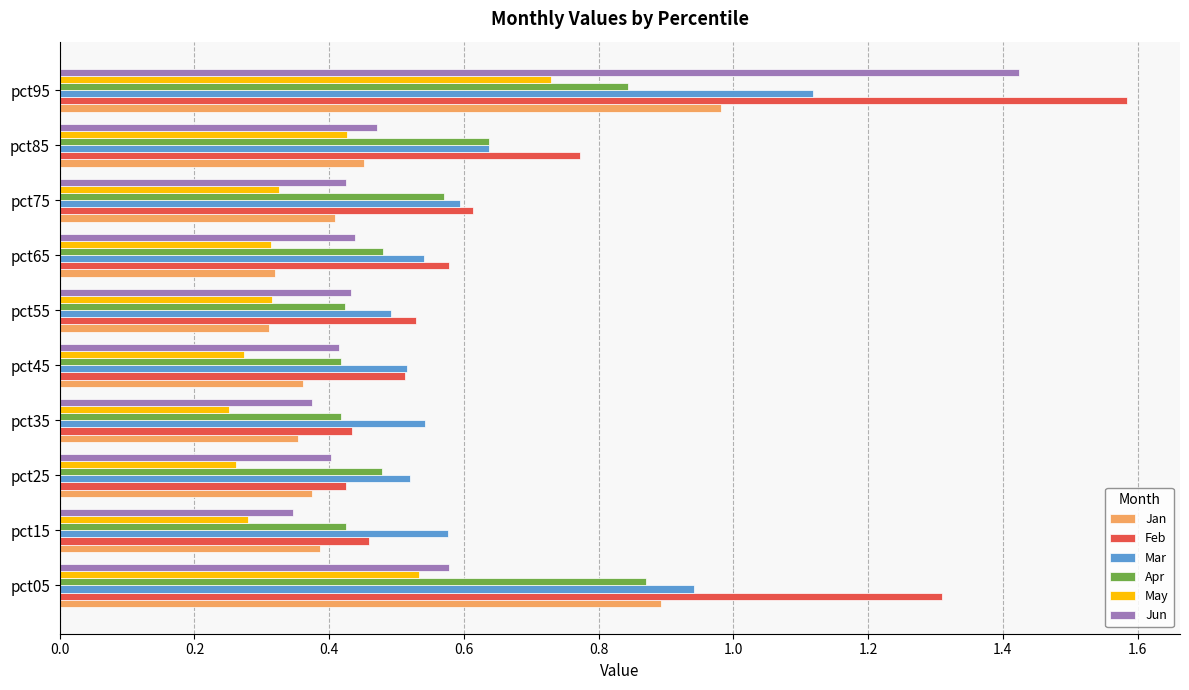

The Apr series shows 0.2 at pct85. True or false?

False